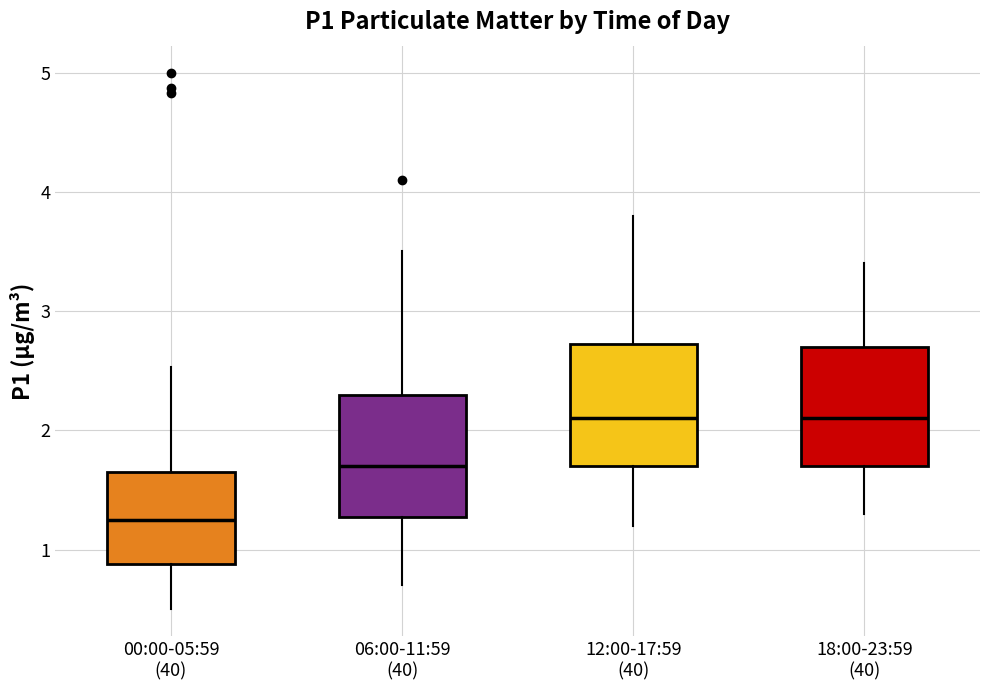

Reading left to right, read every box against the y-axis: the position of its median line, the range the box covers, and the ends of its whiskers. The values are not printed on the chart, so give them approximately, as read against the axis.

00:00-05:59 (40): median 1.3, box 0.9 to 1.7, whiskers 0.5 to 2.5
06:00-11:59 (40): median 1.7, box 1.3 to 2.3, whiskers 0.7 to 3.5
12:00-17:59 (40): median 2.1, box 1.7 to 2.7, whiskers 1.2 to 3.8
18:00-23:59 (40): median 2.1, box 1.7 to 2.7, whiskers 1.3 to 3.4